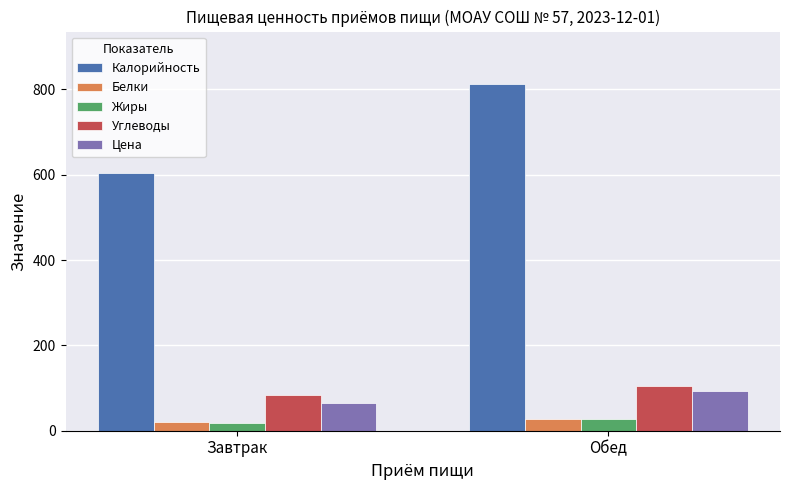

What is the sum of all Углеводы values?

187.1